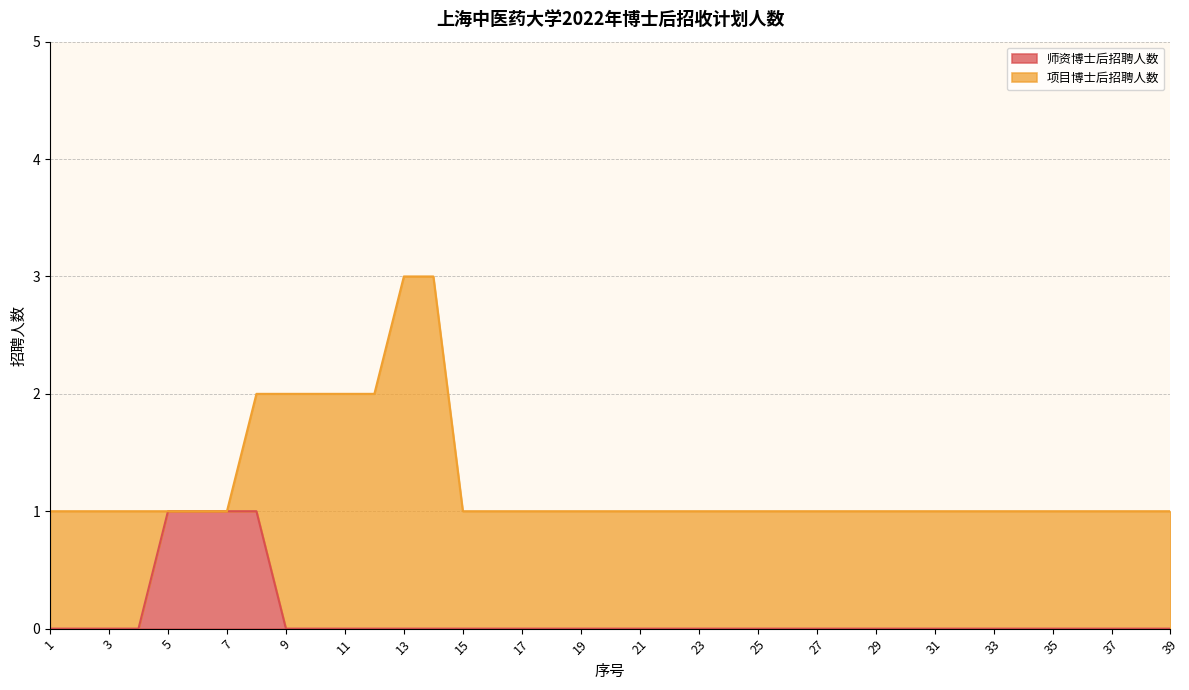

True or false: there are more than 0 points higher than both neighbors.

False